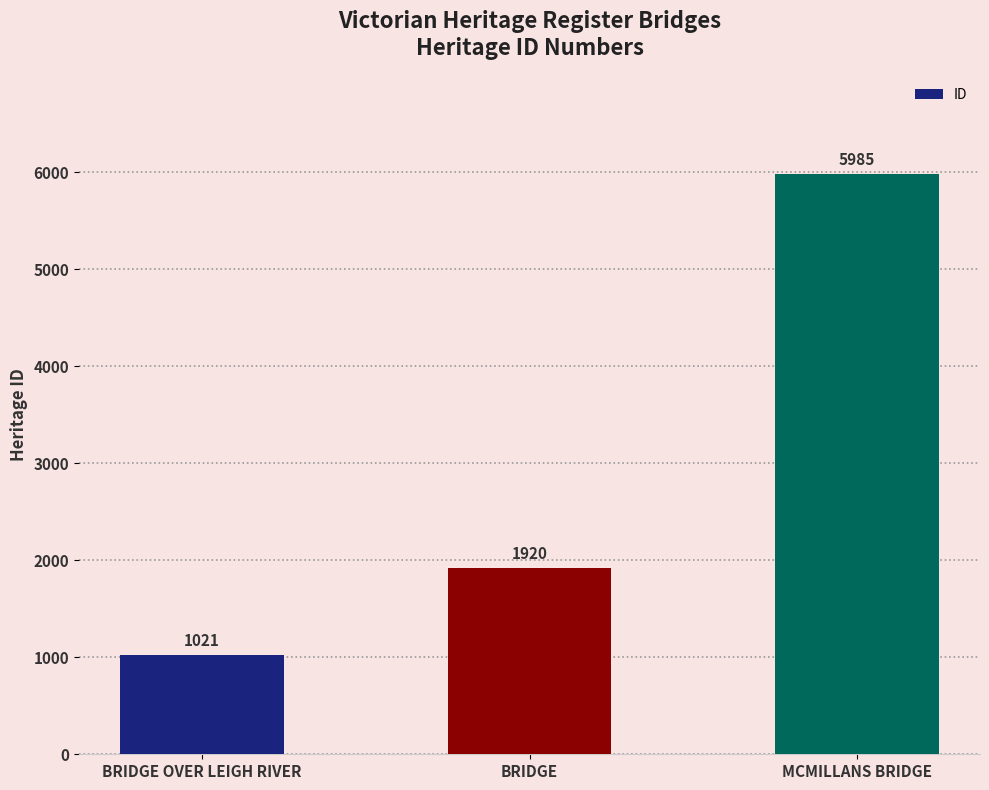

At which category does the chart reach its minimum across all series?

BRIDGE OVER LEIGH RIVER